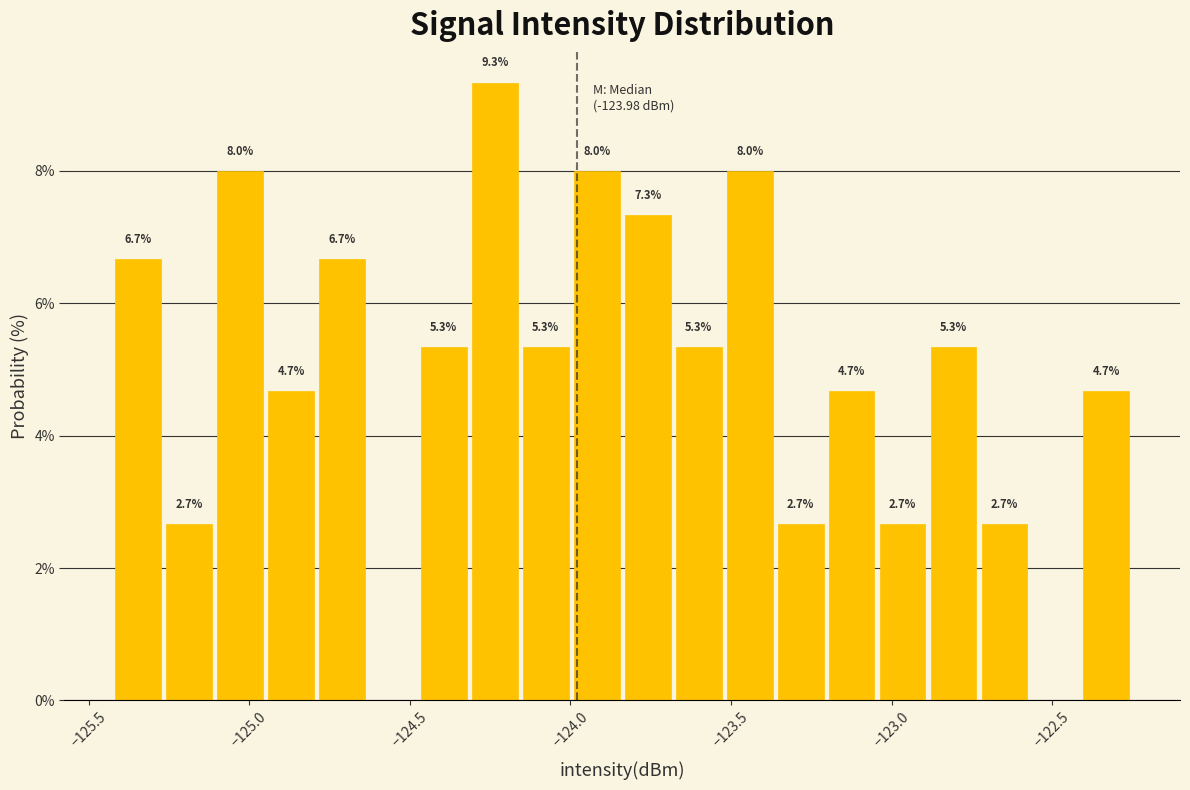

Read against the x-axis, roughly where is the centre of the tallest bar?

-124.25